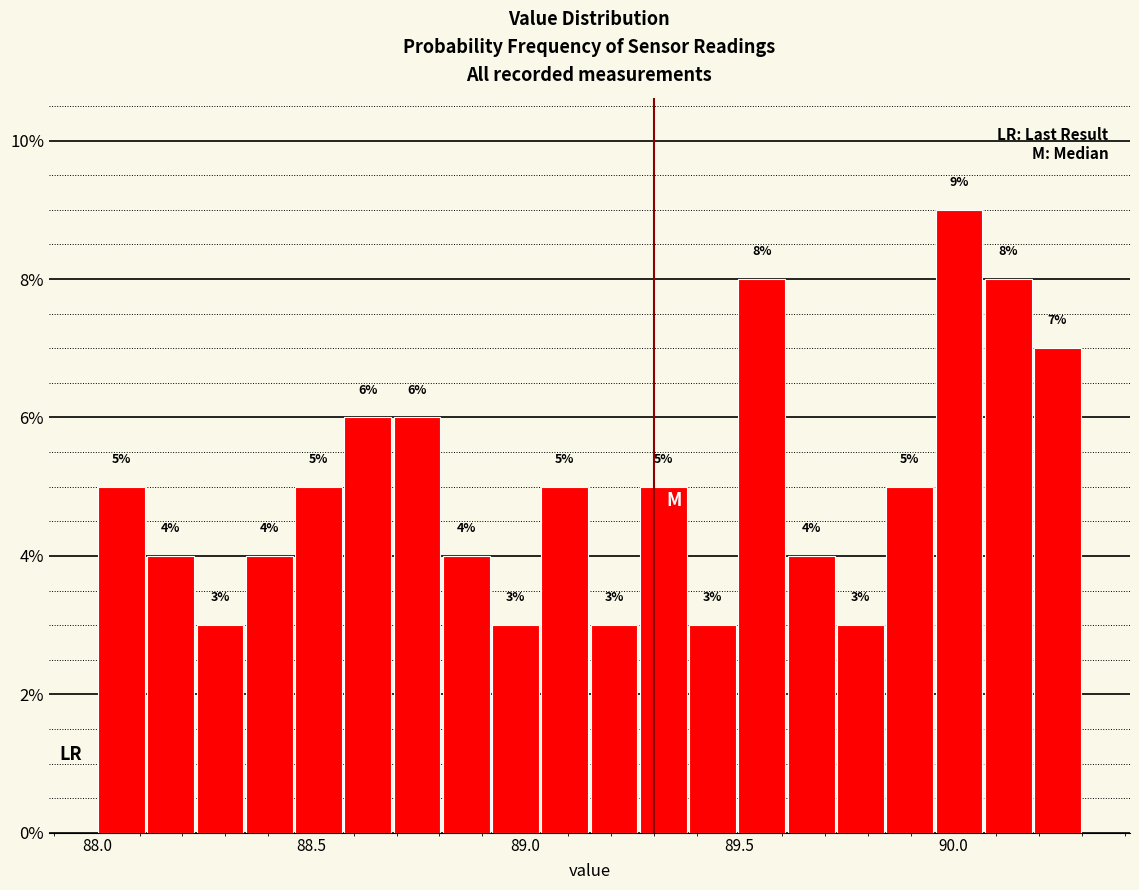

Around what value on the x-axis is the tallest bar? Give the approximate position of its centre, as read against the axis.

90.00